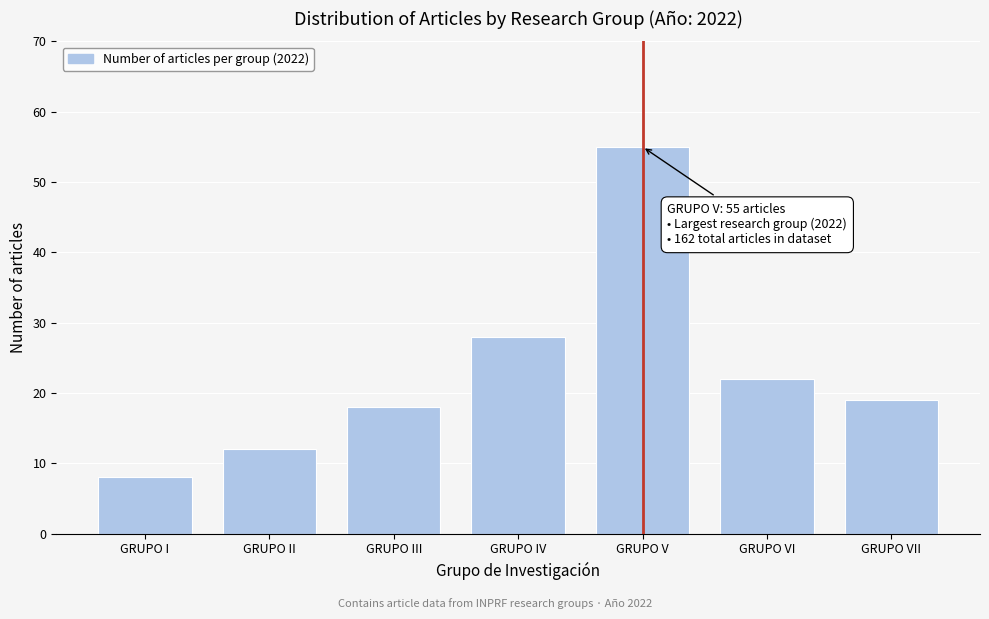

Reading left to right, extract all data points from this chart.

8	12	18	28	55	22	19